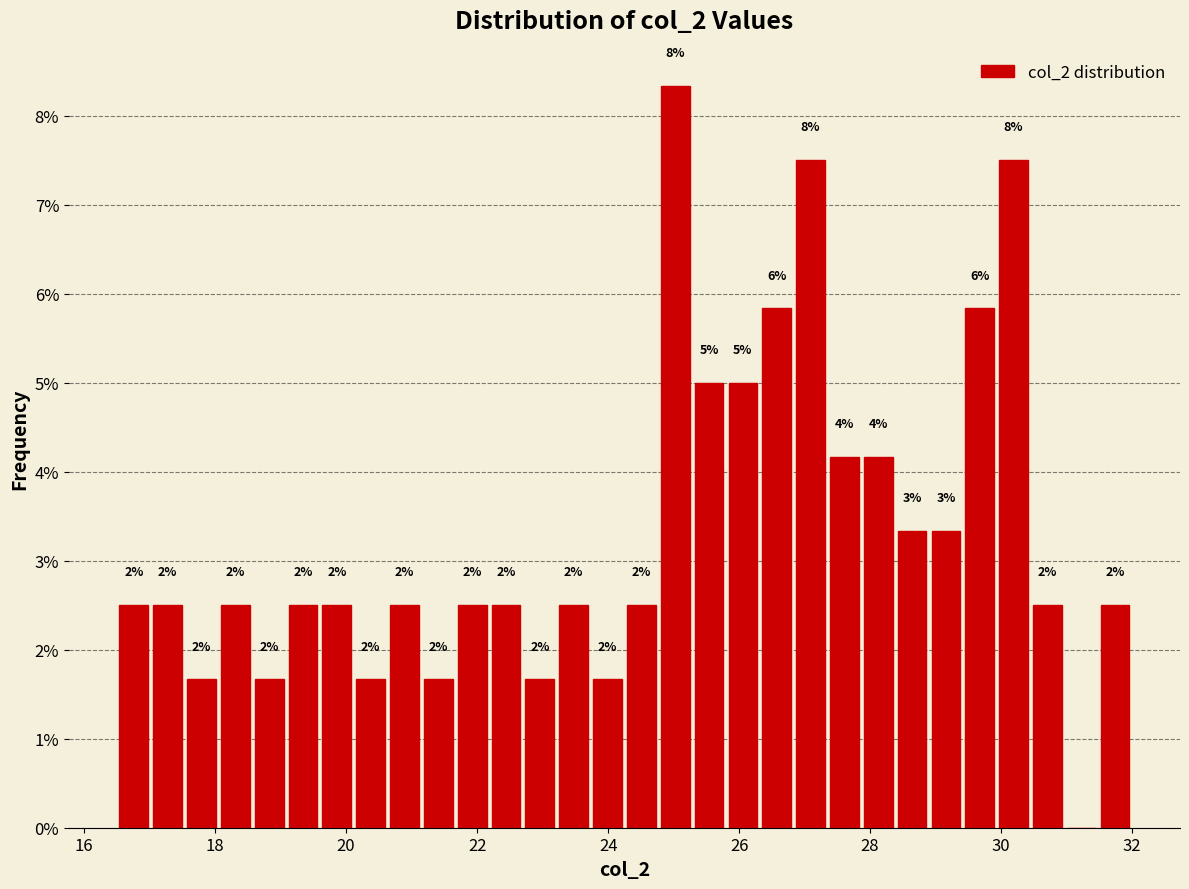

Read against the x-axis, roughly where is the centre of the tallest bar?

25.0